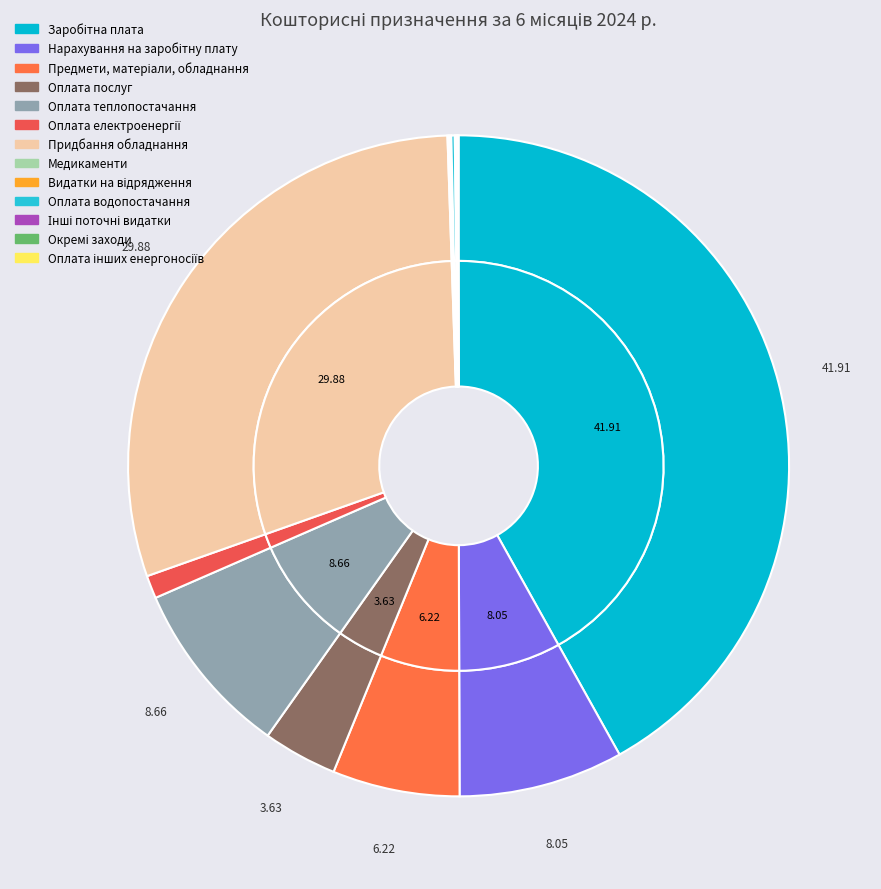

Which slice is the smallest?

Оплата інших енергоносіїв